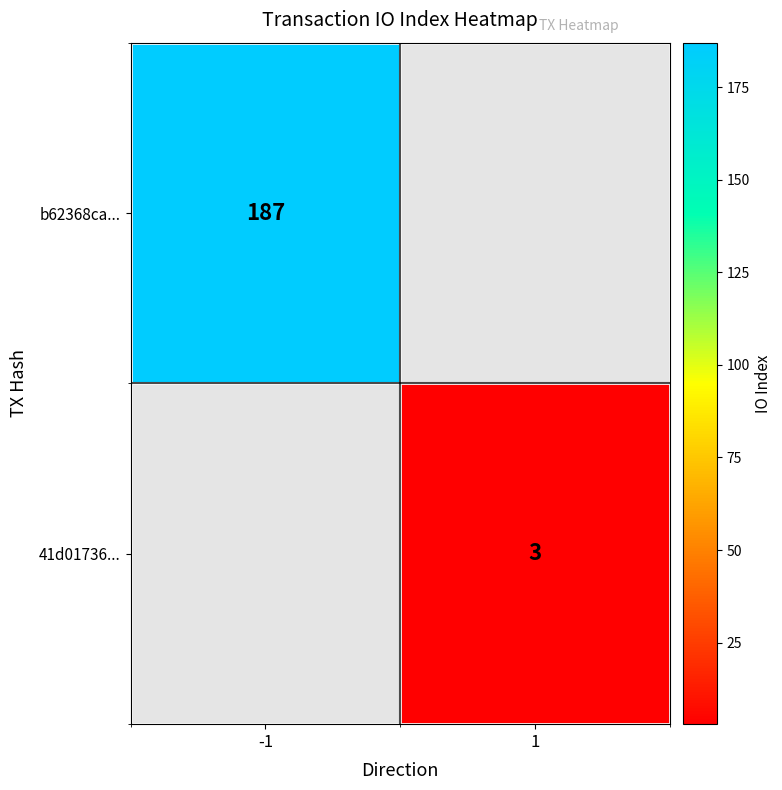

Between 1 and -1, which is larger?

-1